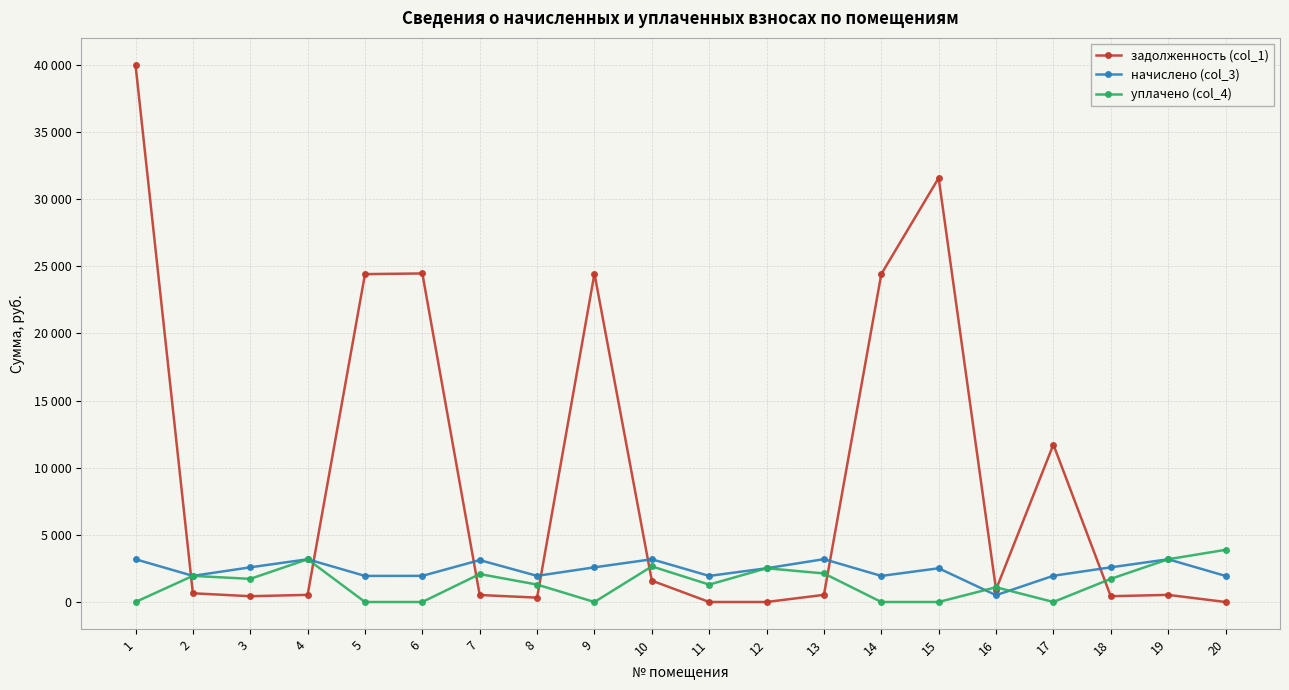

What are all the series names shown in the legend?

задолженность (col_1), начислено (col_3), уплачено (col_4)